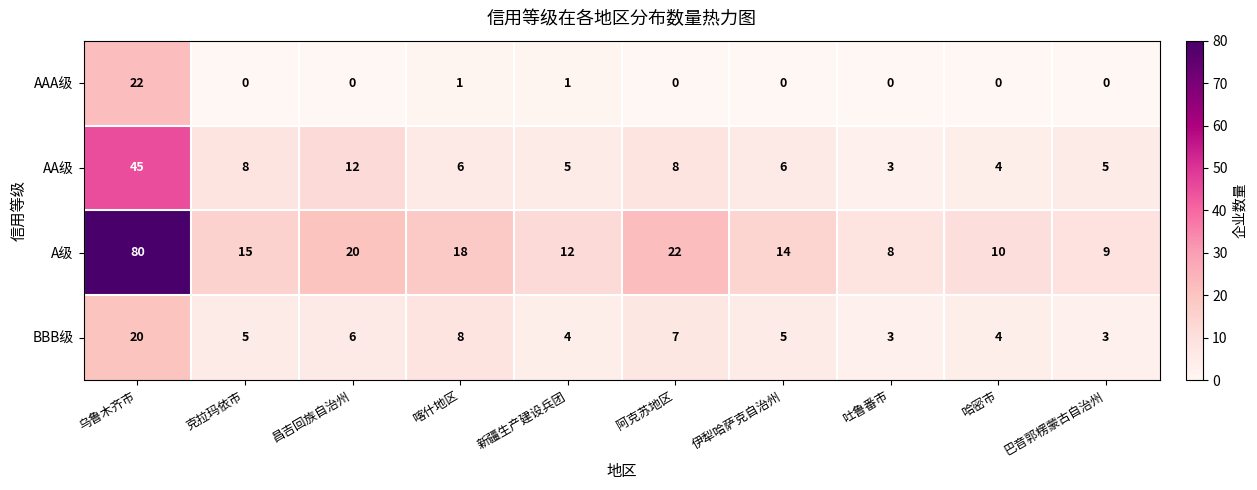

Rank the categories by A级 value from lowest to highest.

吐鲁番市, 巴音郭楞蒙古自治州, 哈密市, 新疆生产建设兵团, 伊犁哈萨克自治州, 克拉玛依市, 喀什地区, 昌吉回族自治州, 阿克苏地区, 乌鲁木齐市